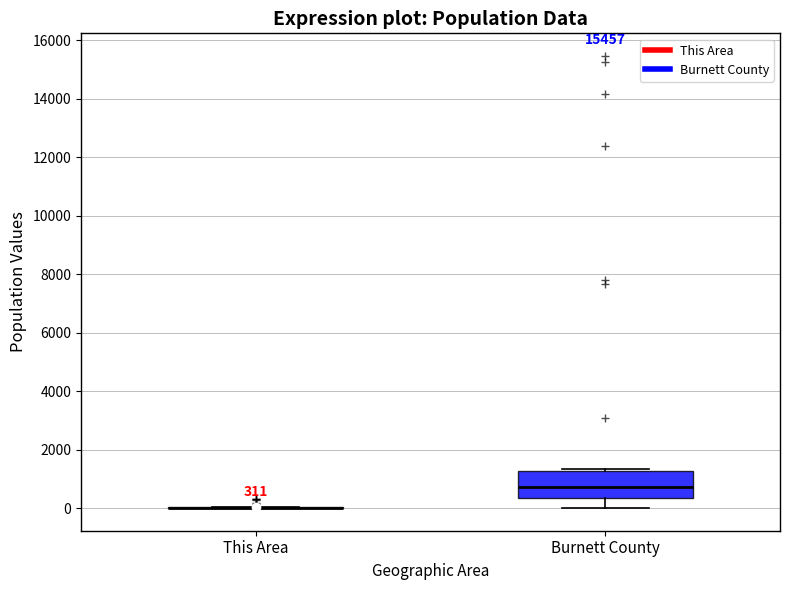

Comparing the boxes themselves (not the whiskers), which one is the tallest?

Burnett County